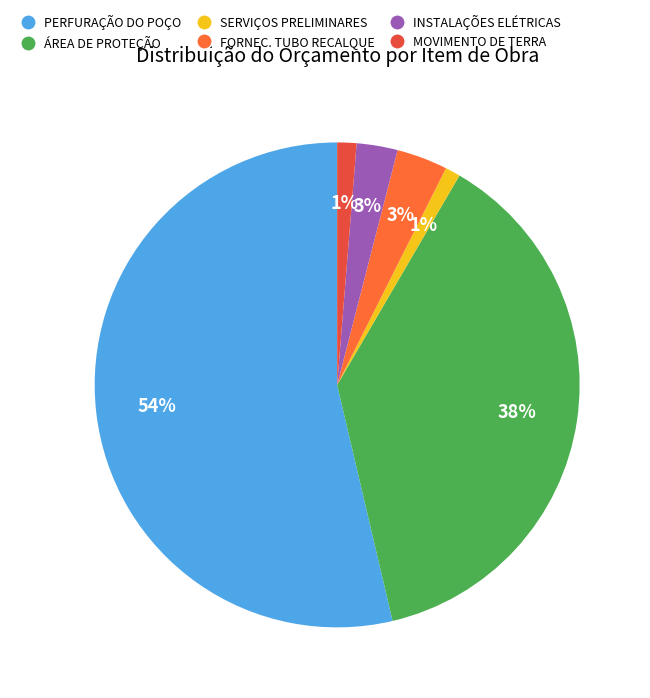

Does SERVIÇOS PRELIMINARES represent more than half of the total?

No